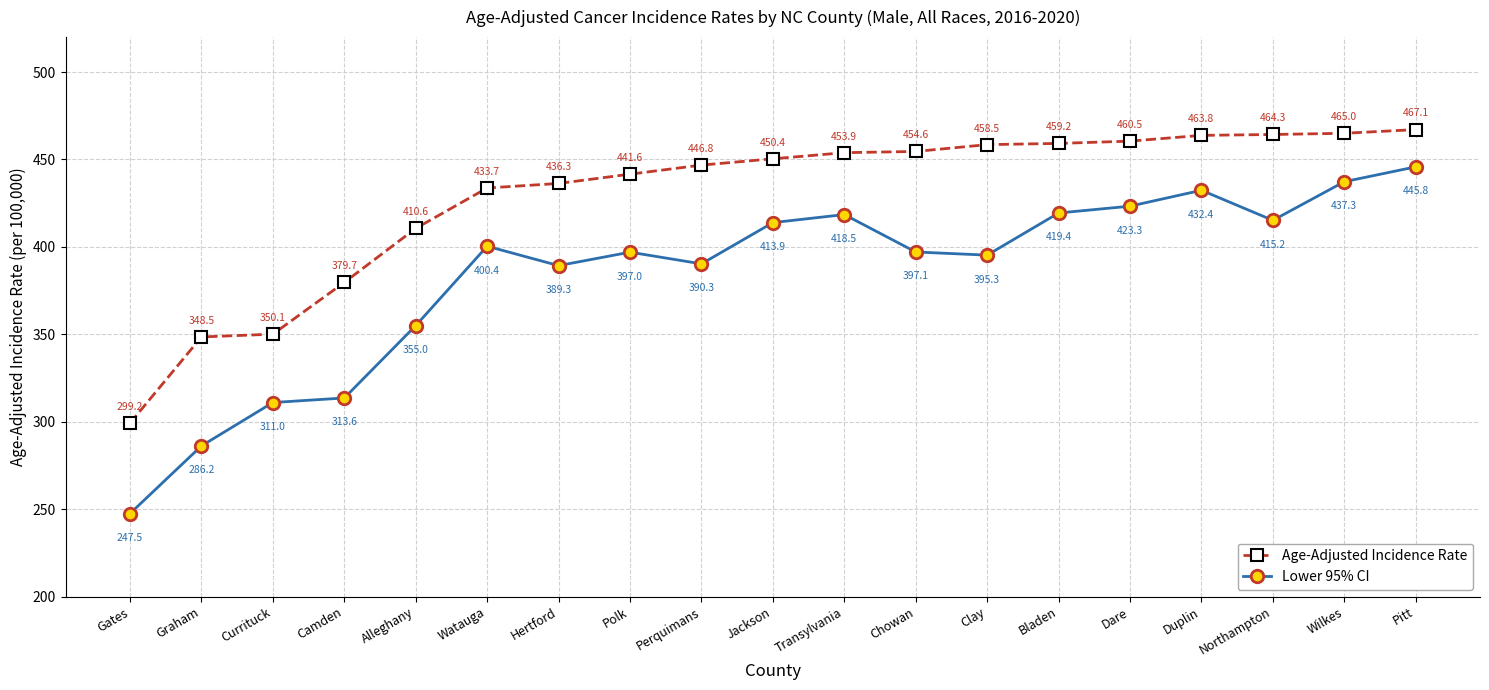

Reading left to right, what are all the values shown in this chart?

Age-Adjusted Incidence Rate: 299.2	348.5	350.1	379.7	410.6	433.7	436.3	441.6	446.8	450.4	453.9	454.6	458.5	459.2	460.5	463.8	464.3	465.0	467.1
Lower 95% CI: 247.5	286.2	311.0	313.6	355.0	400.4	389.3	397.0	390.3	413.9	418.5	397.1	395.3	419.4	423.3	432.4	415.2	437.3	445.8